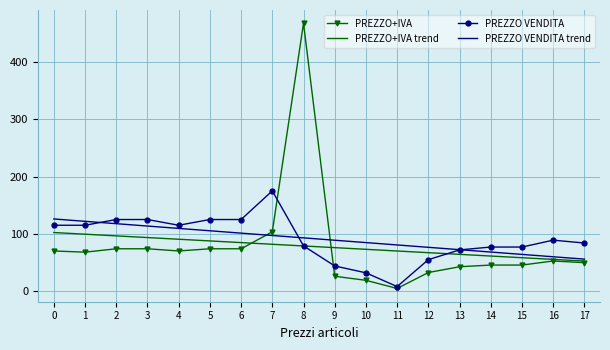

The value of PREZZO VENDITA trend at 2 is 117.7. True or false?

True